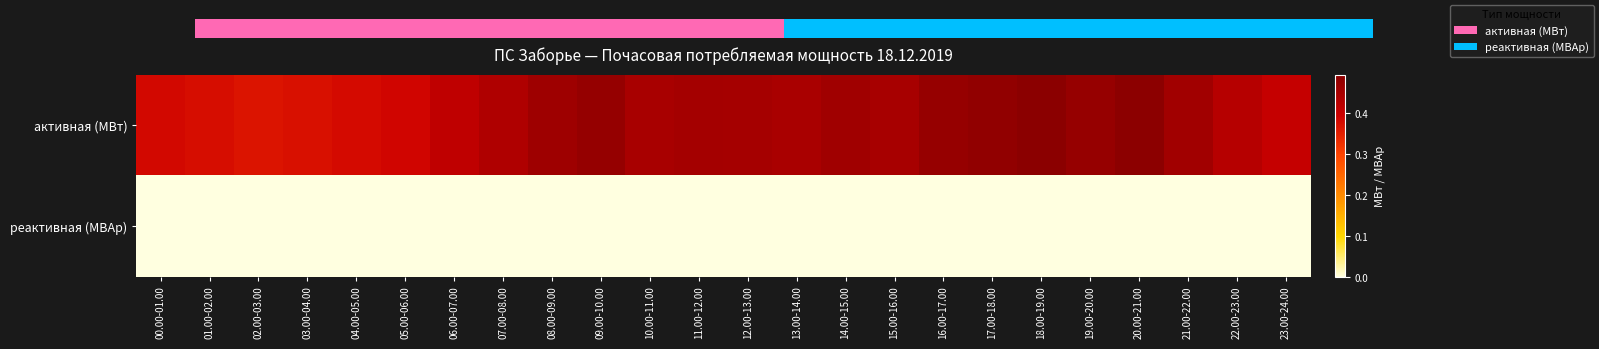

Which series has the widest spread of values?

активная (МВт)